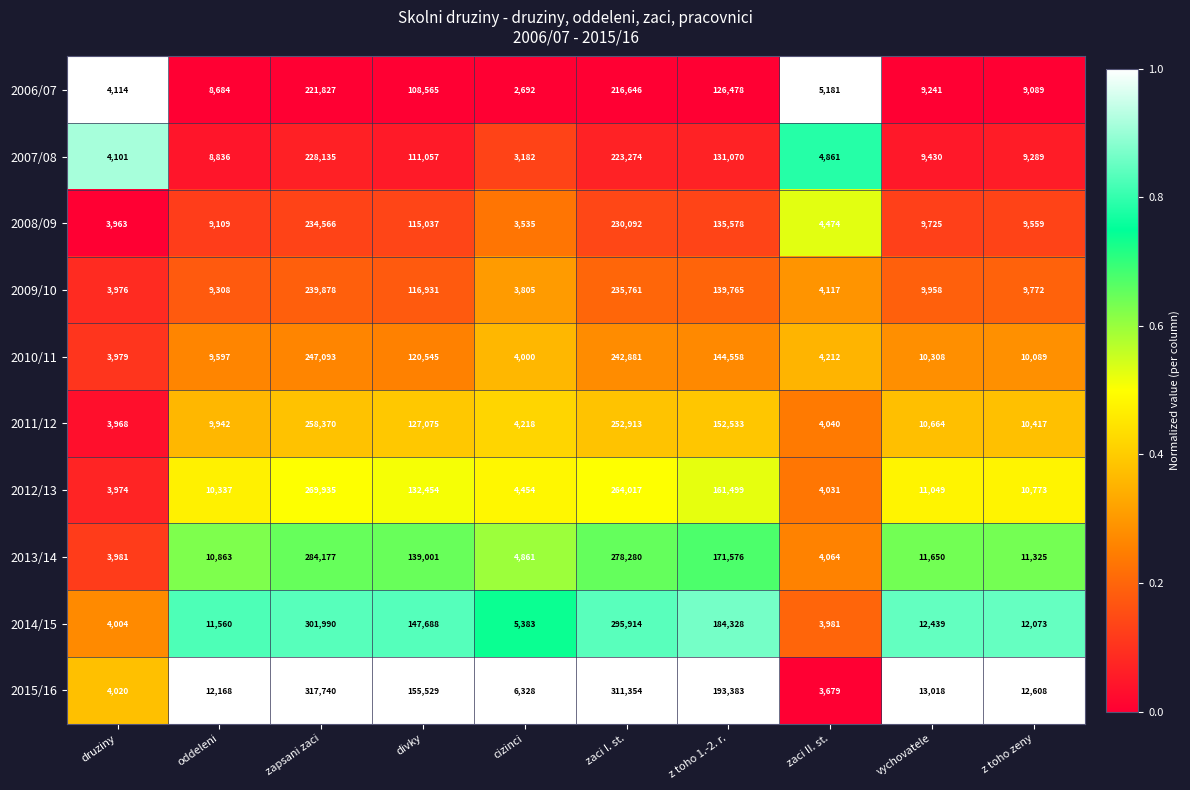

What is the minimum value for 2006/07?

2692